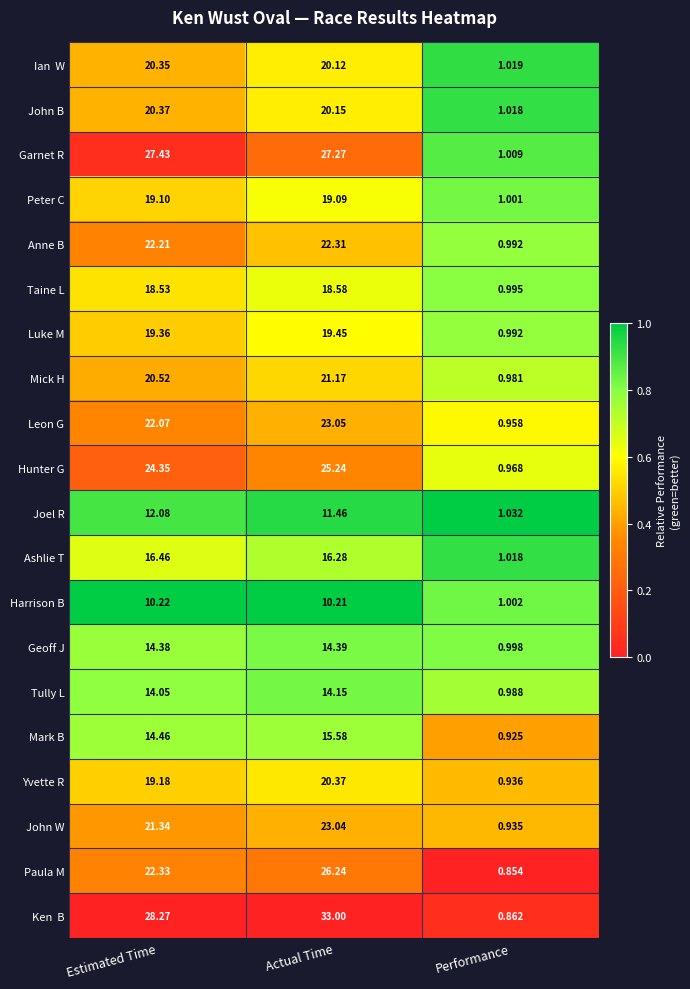

Which category has the highest value in the Mick H series?

Actual Time